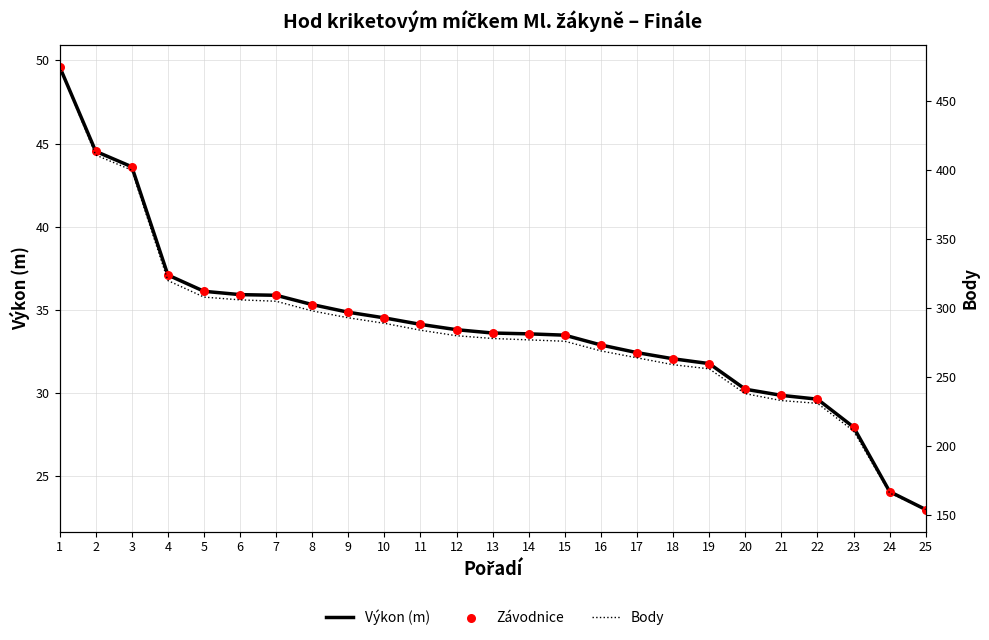

What is the total value across all series at 5?

380.2